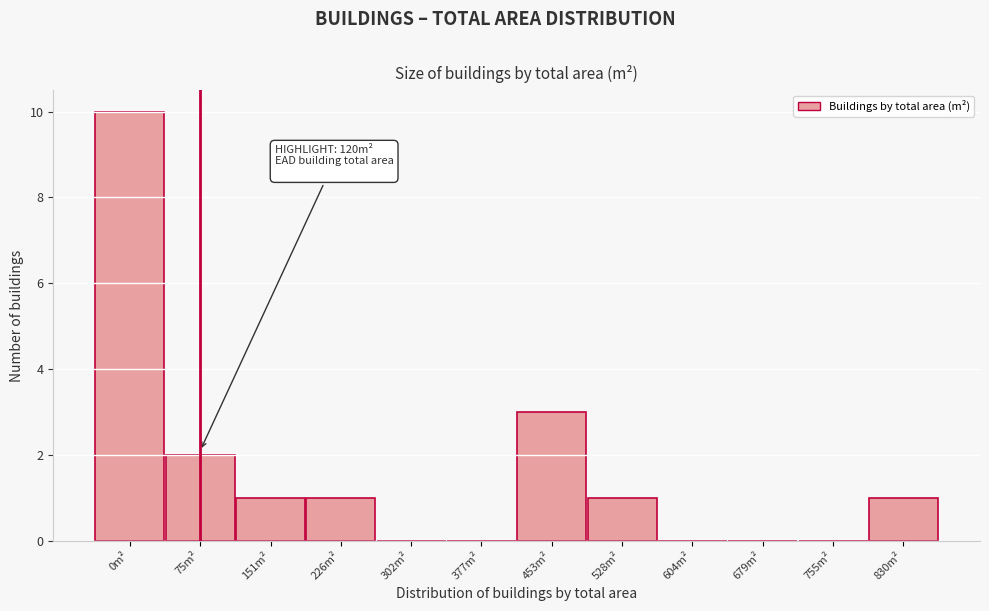

Reading right to left, what are all the values shown in this chart?

830m²=1	755m²=0	679m²=0	604m²=0	528m²=1	453m²=3	377m²=0	302m²=0	226m²=1	151m²=1	75m²=2	0m²=10